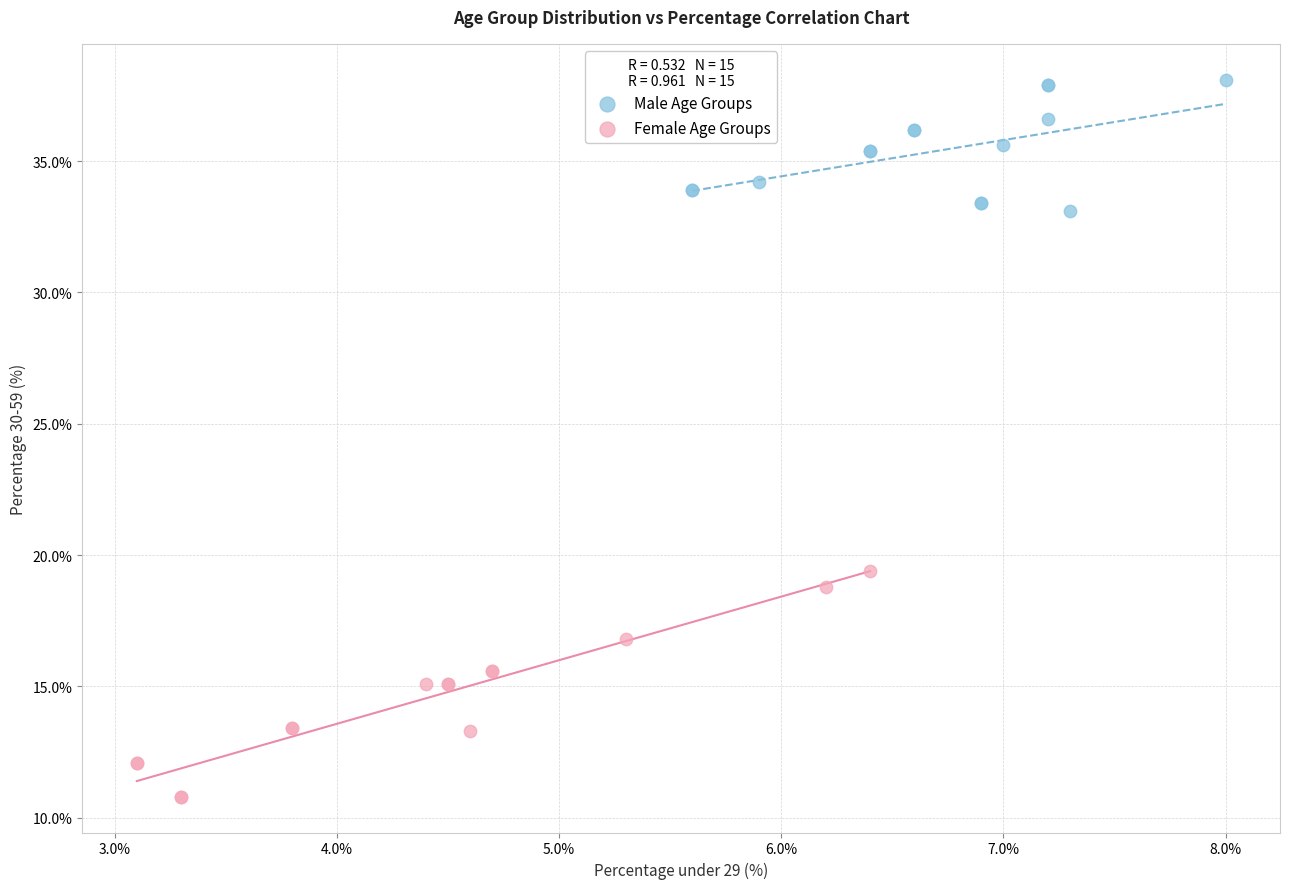

Which series has the largest Y range (max minus min)?

Female Age Groups